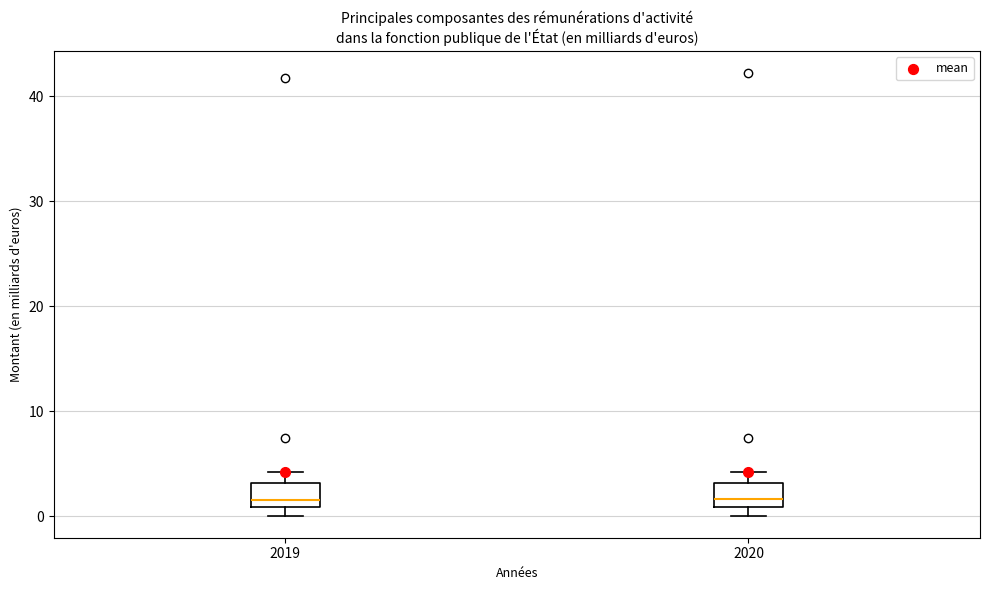

Reading left to right, transcribe this box plot: for each box, give where its median line is, the range the box spans, and where its two whiskers end, as read against the y-axis. The values are not printed on the chart, so give them approximately, as read against the axis.

2019: median 2, box 1 to 3, whiskers 0 to 4
2020: median 2, box 1 to 3, whiskers 0 to 4